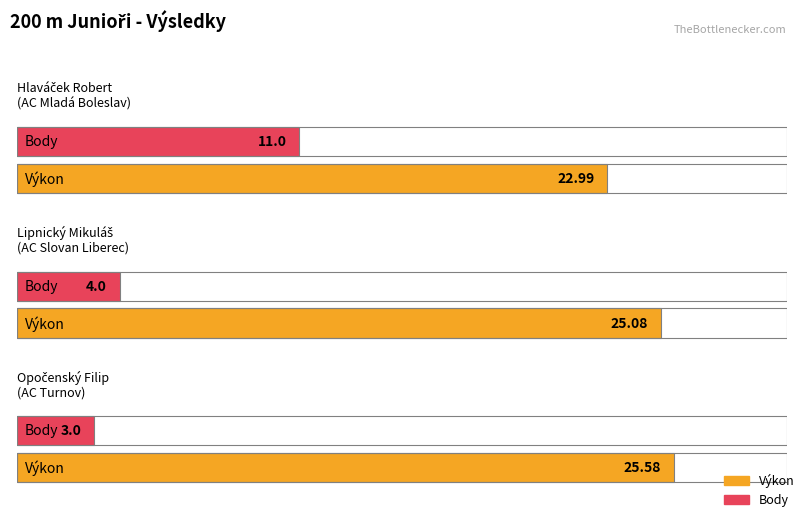

What is the value of the Body bar at the 3rd from the left?

3.0